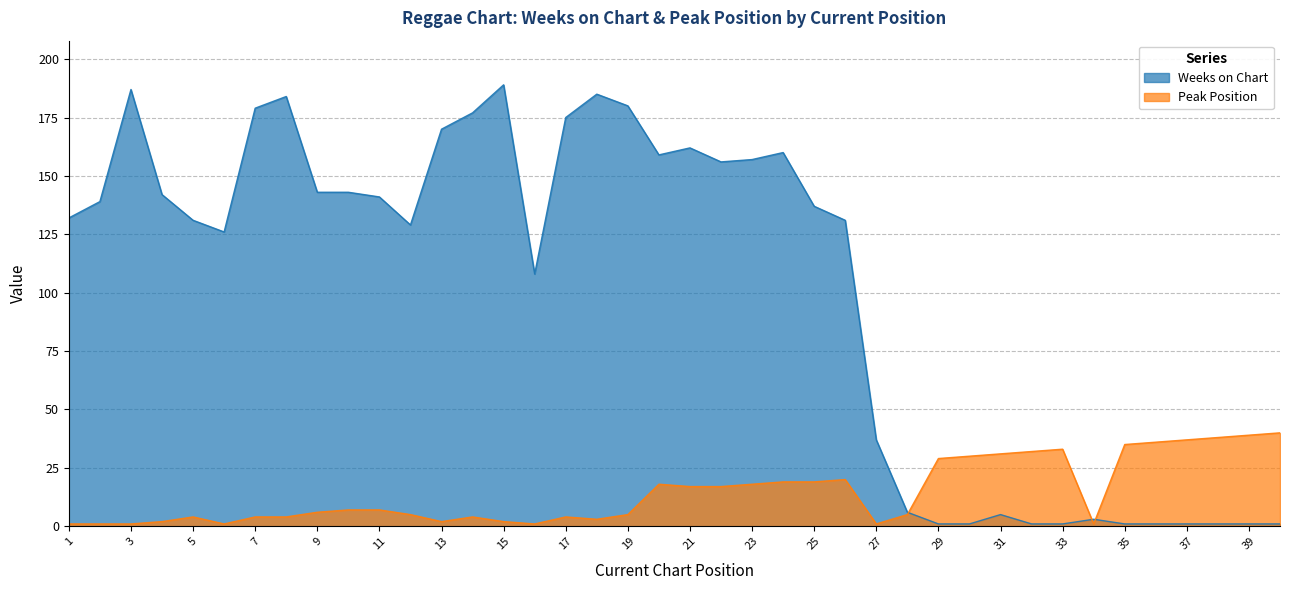

Rank the series by their average value, from highest to lowest.

Weeks on Chart, Peak Position